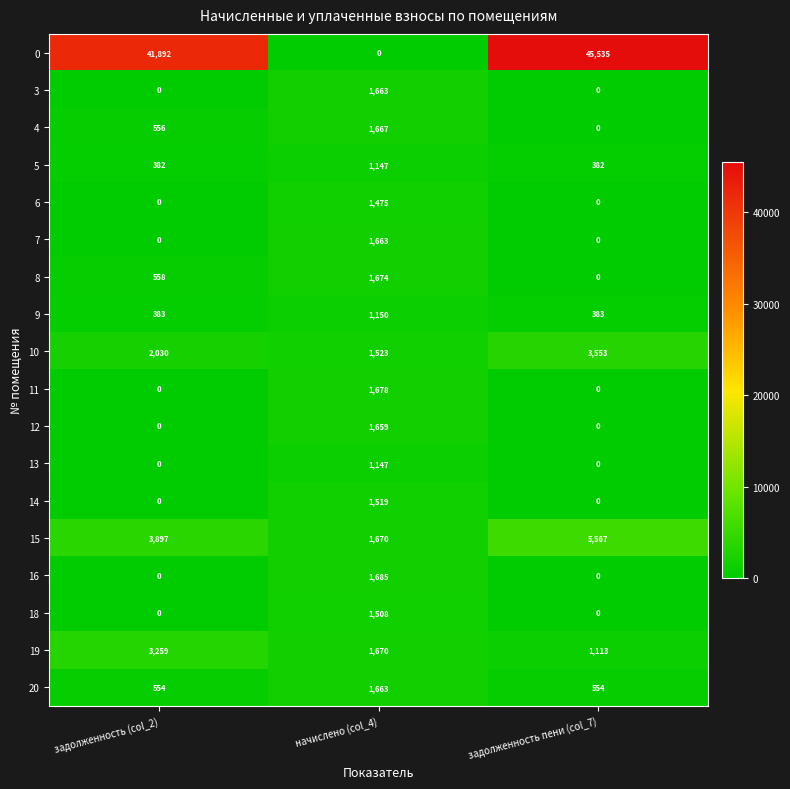

How many data points in 5 are above 382?

1